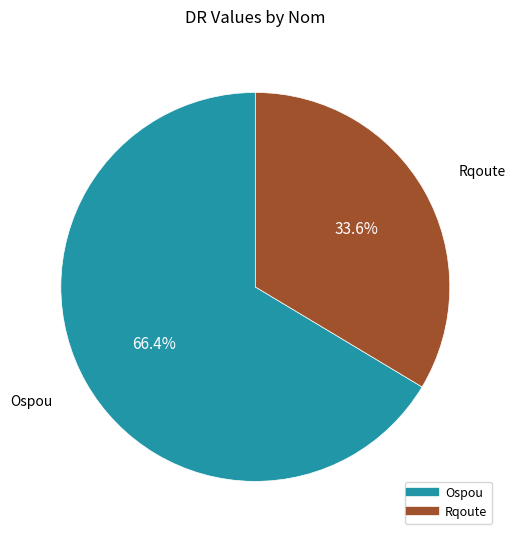

To the nearest percent, what is the difference between the Ospou and Rqoute slice percentages?

33%